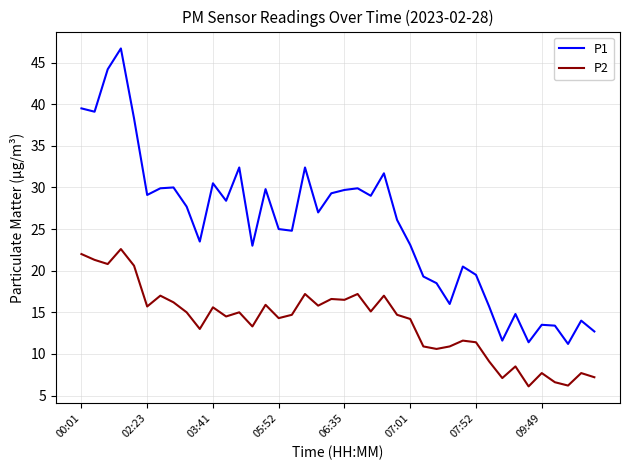

True or false: P1 and P2 intersect in this chart.

False